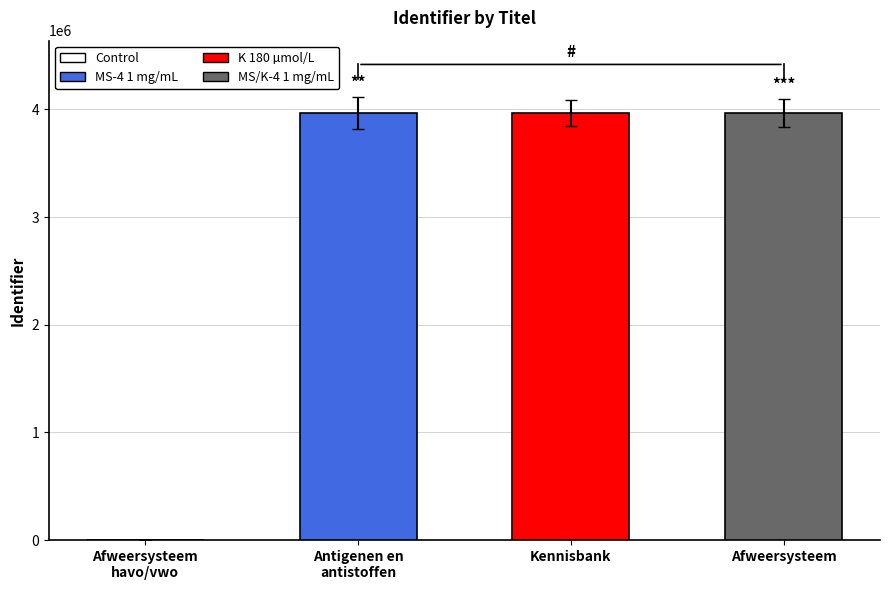

Count the number of categories in the chart.

4